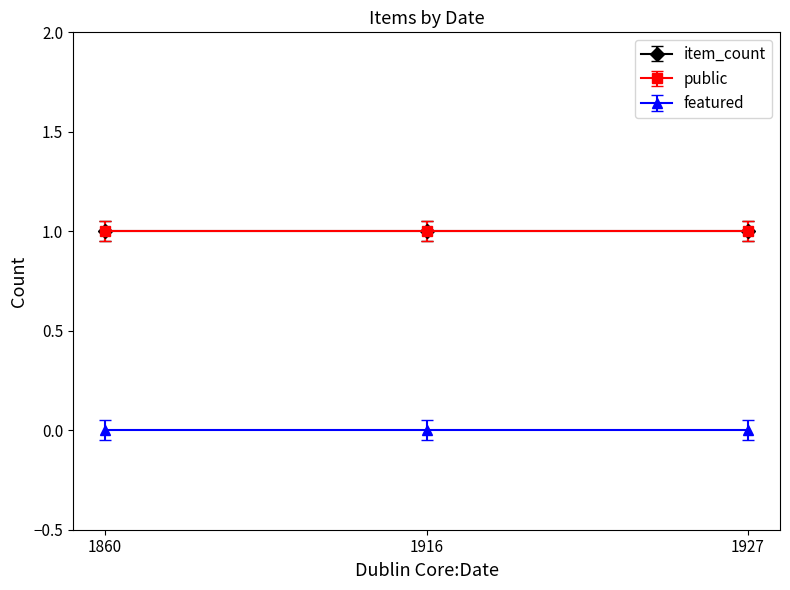

Between 1927 and 1916, which is larger?

1927